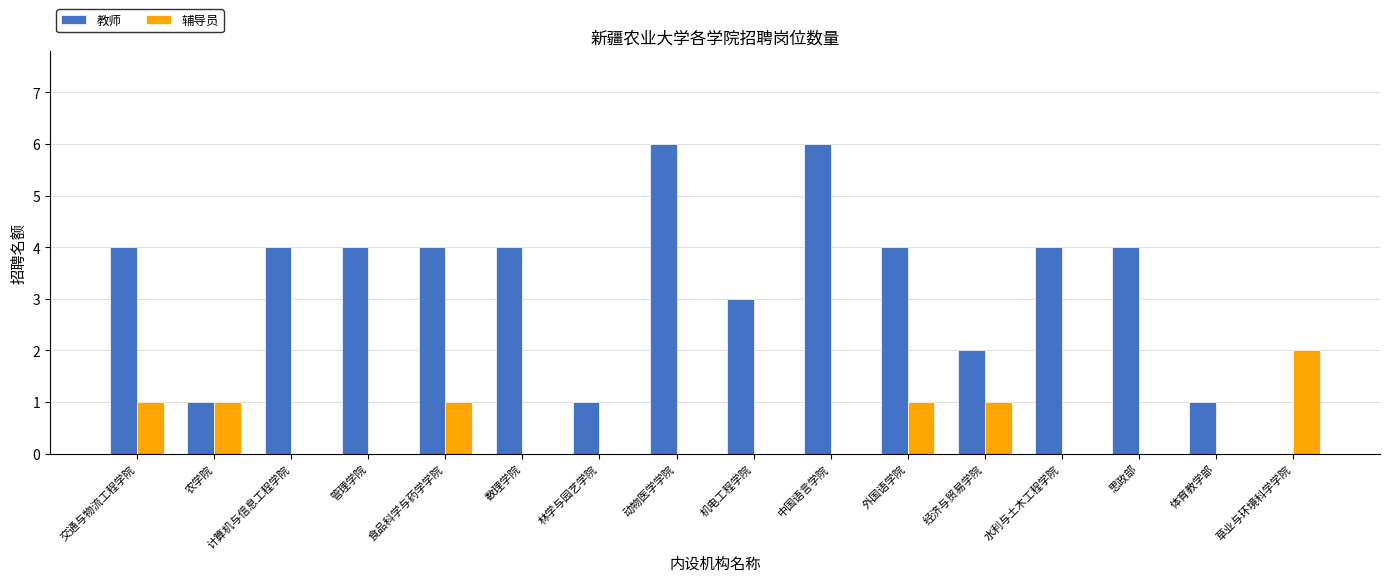

What is the greatest value displayed?

6